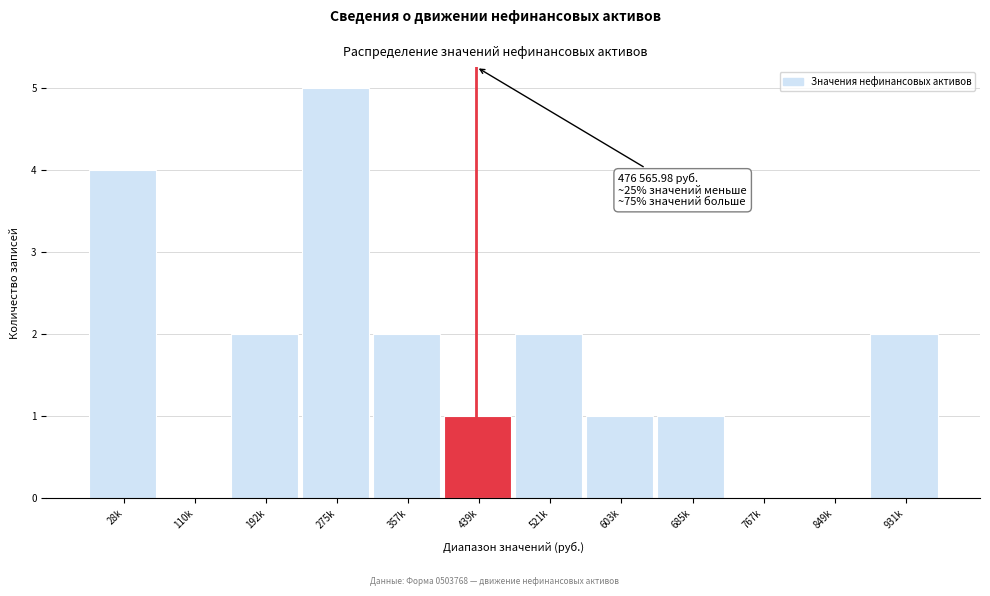

Reading left to right, extract all data points from this chart.

28k=4	110k=0	192k=2	275k=5	357k=2	439k=1	521k=2	603k=1	685k=1	767k=0	849k=0	931k=2